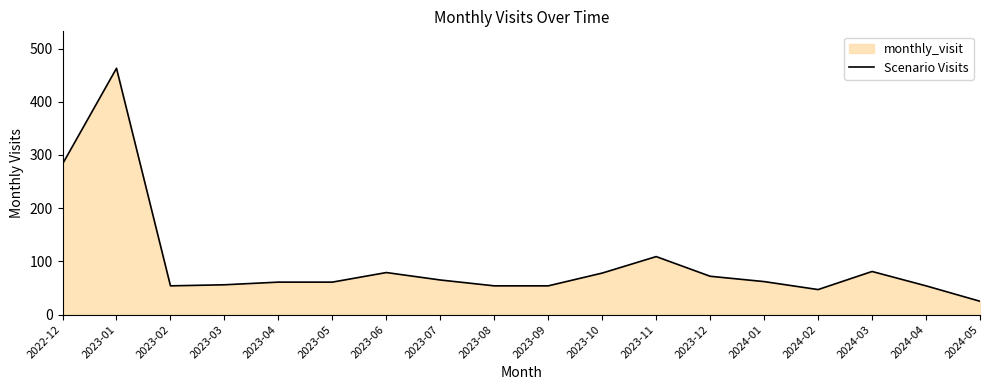

What is the approximate value at 2022-12, to the nearest 10?

280